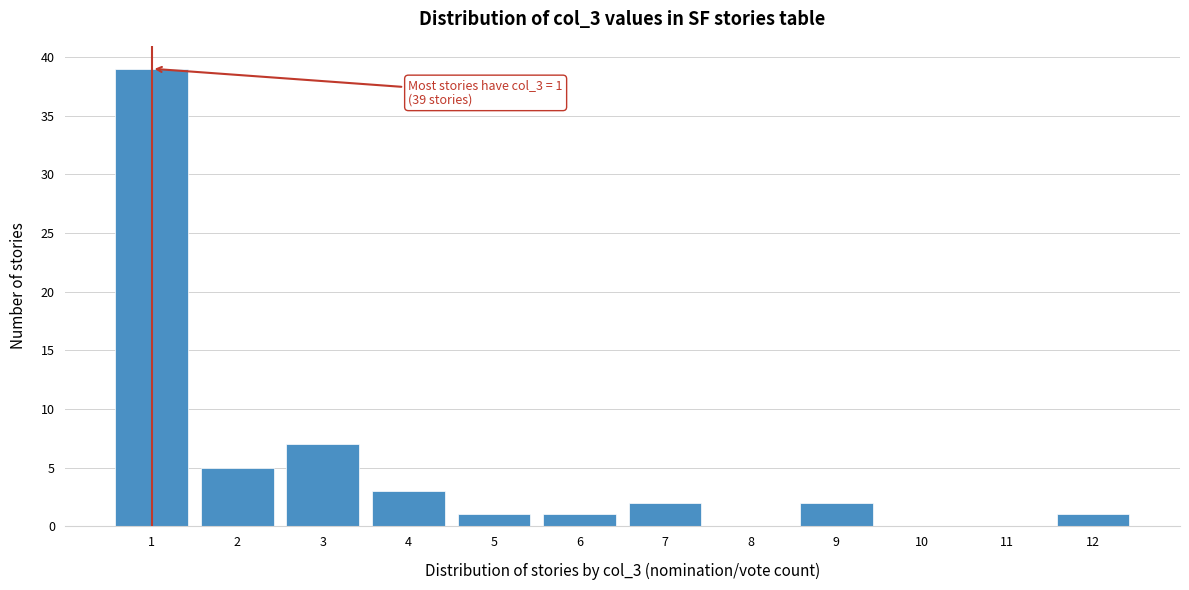

Which range on the x-axis has the tallest bar?

0.5 to 1.5